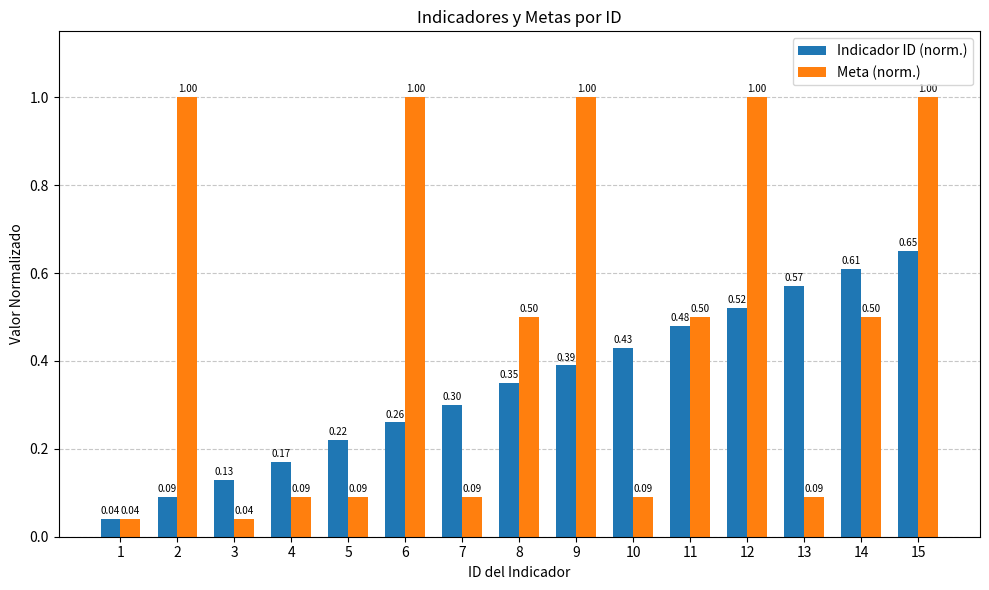

What is the total value across all series at 4?

0.3